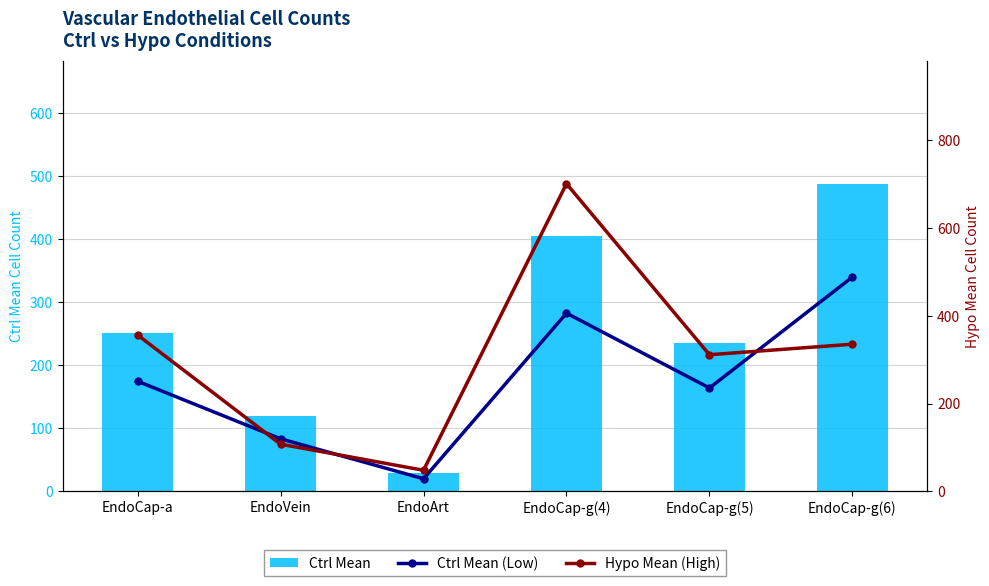

What is the sum of all Ctrl Mean (Low) values?

1530.0